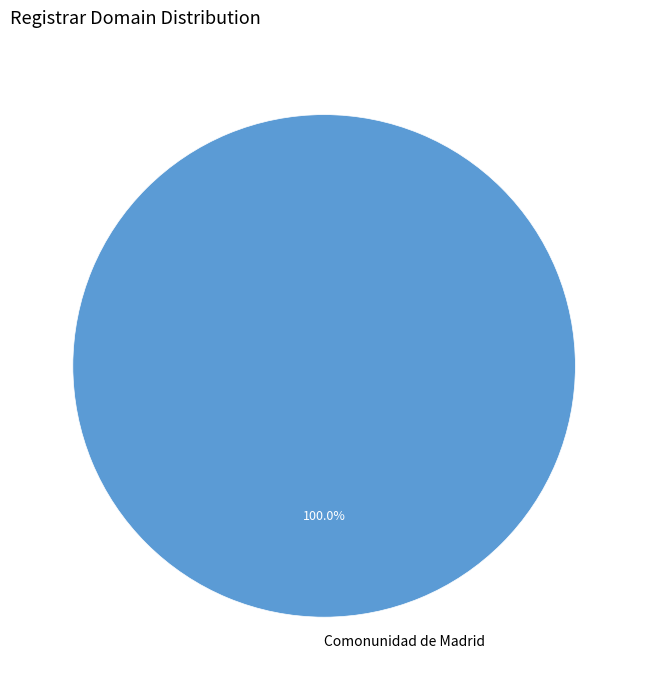

Does any single category account for the majority?

Yes